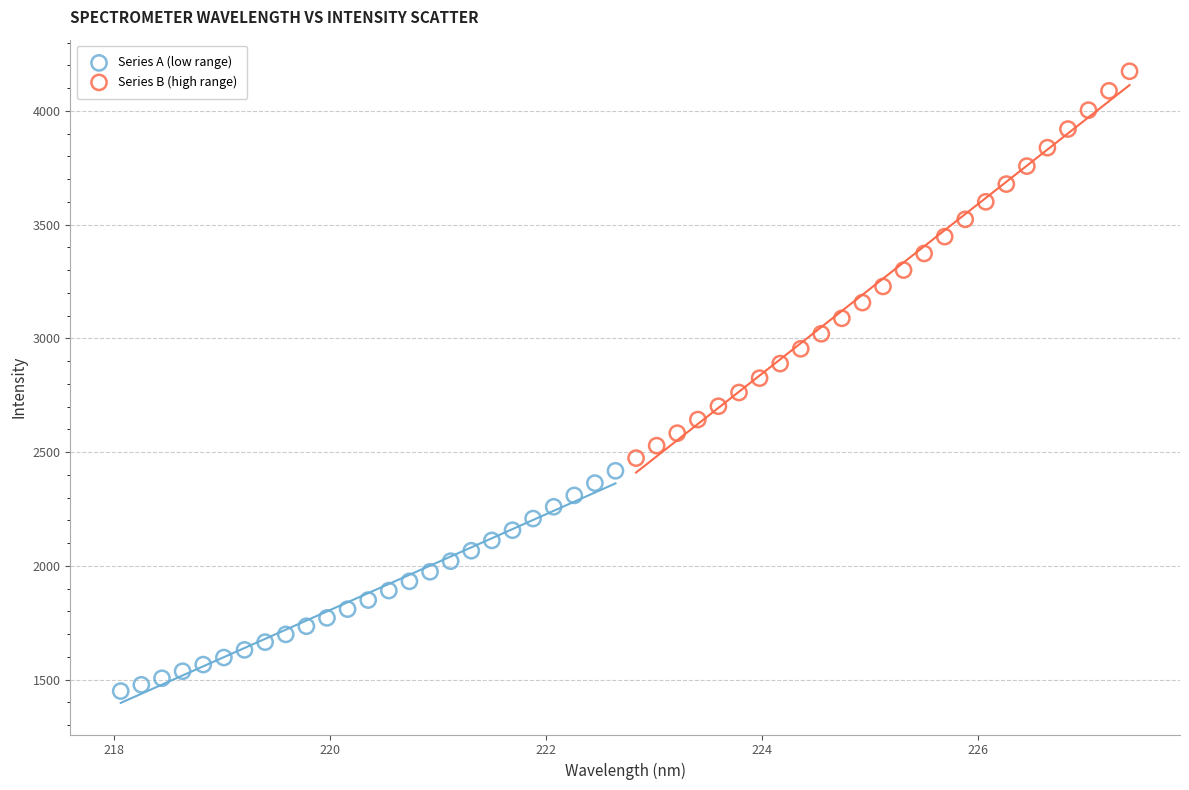

Which series reaches the maximum Y coordinate?

Series B (high range)